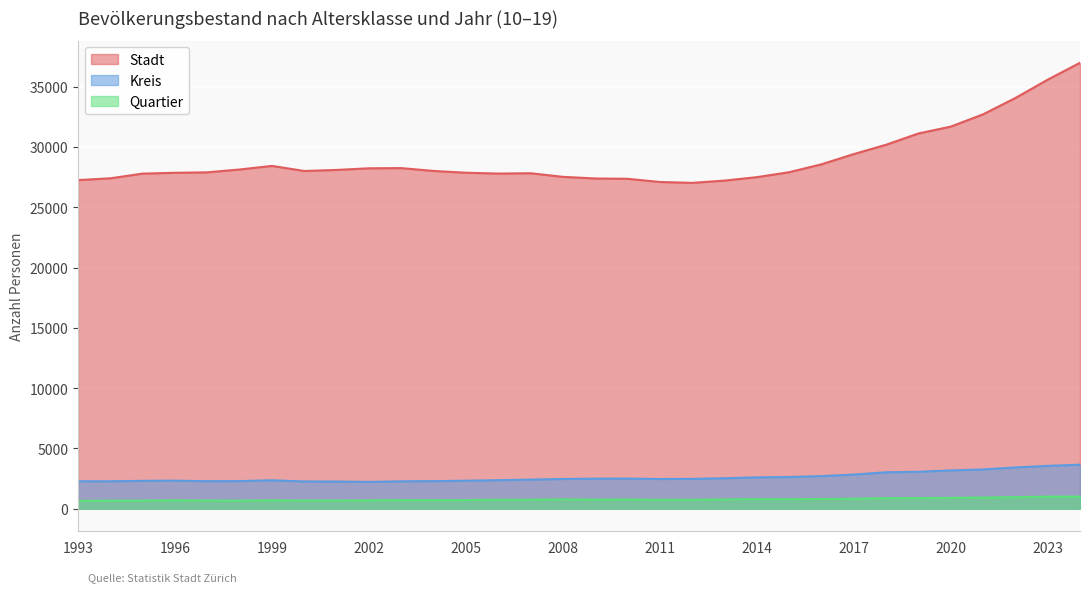

How many data points in Quartier are above 744?

15